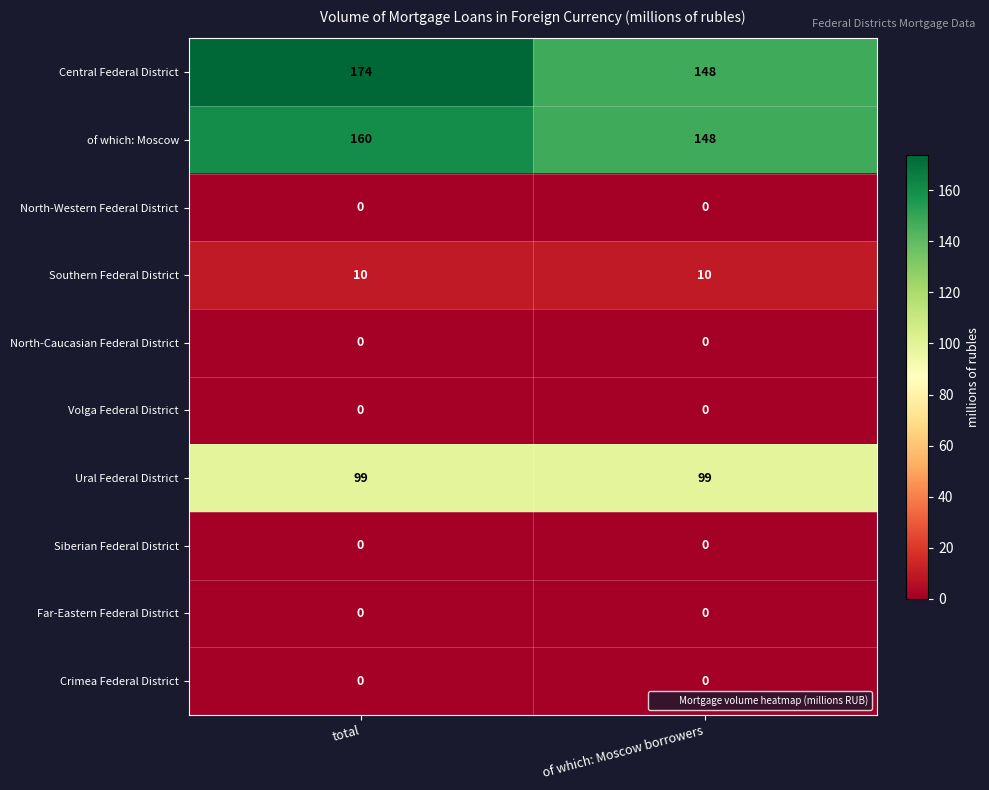

At how many categories does at least one series exceed 124?

2